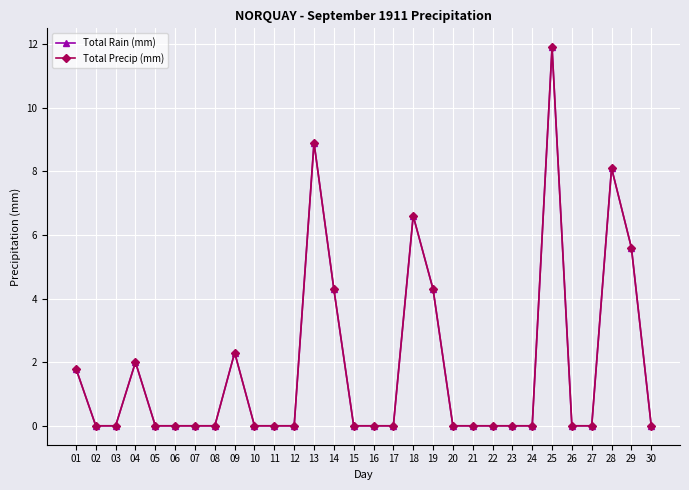

Is this an area chart (filled region under the line)?

No